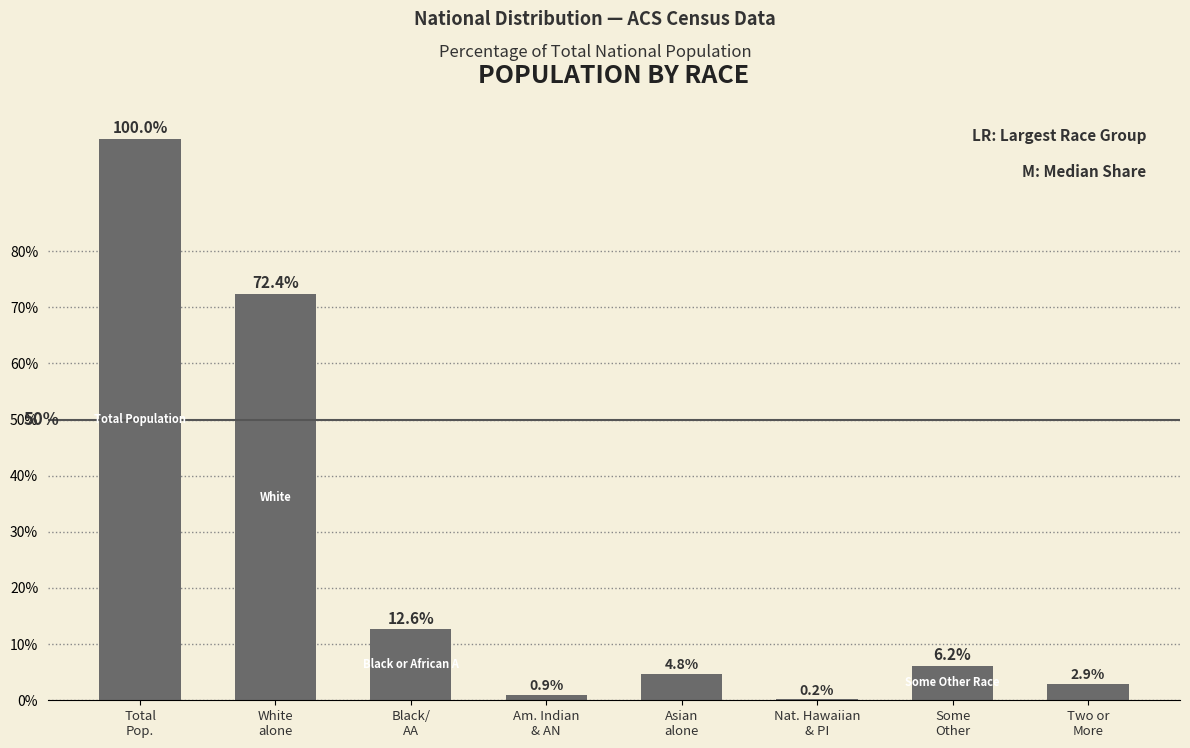

The value at Some
Other is 6.2. True or false?

True